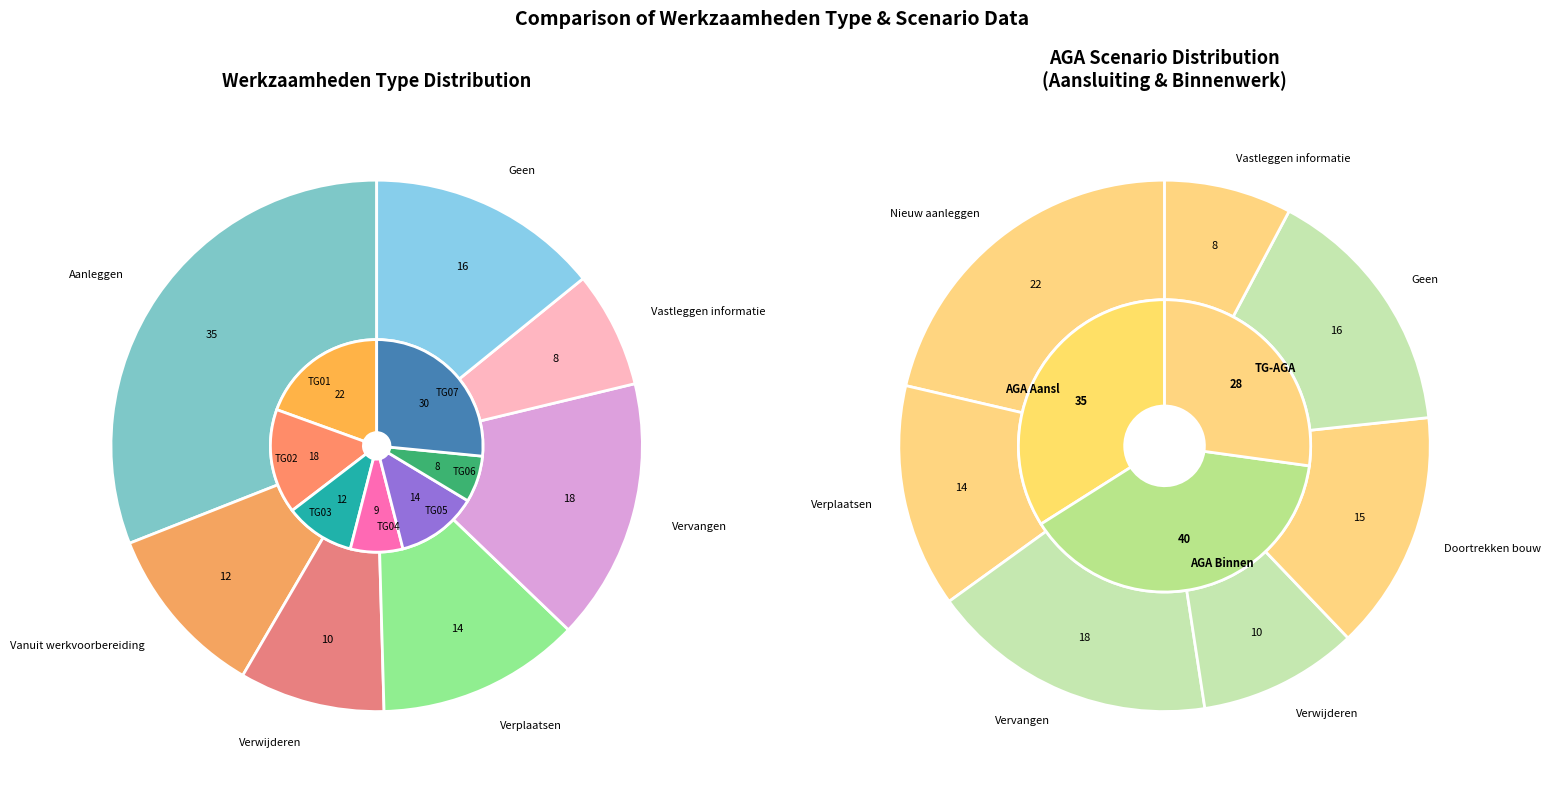

To the nearest percent, what is the difference between the largest and smallest slice percentages?

24%